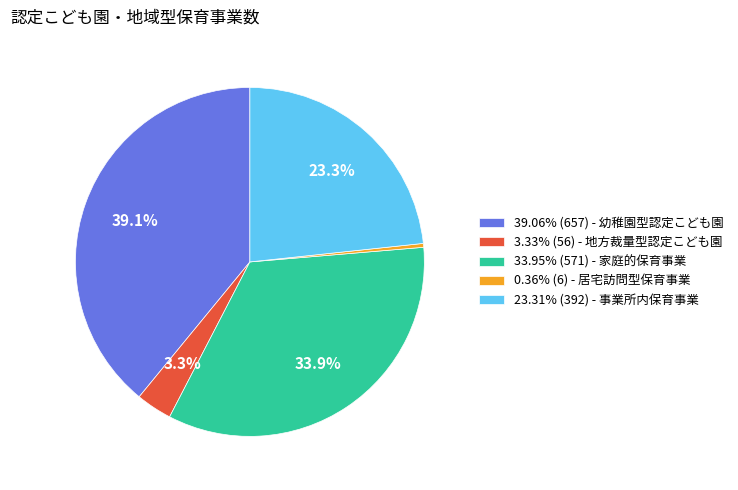

How much of the chart is everything except 33.95% (571) - 家庭的保育事業?

66.1%